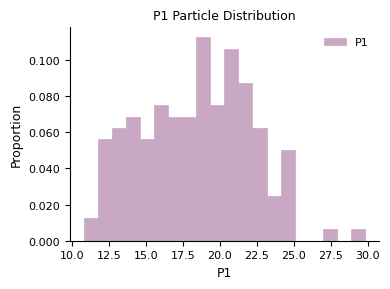

Around what value on the x-axis is the tallest bar? Give the approximate position of its centre, as read against the axis.

19.0